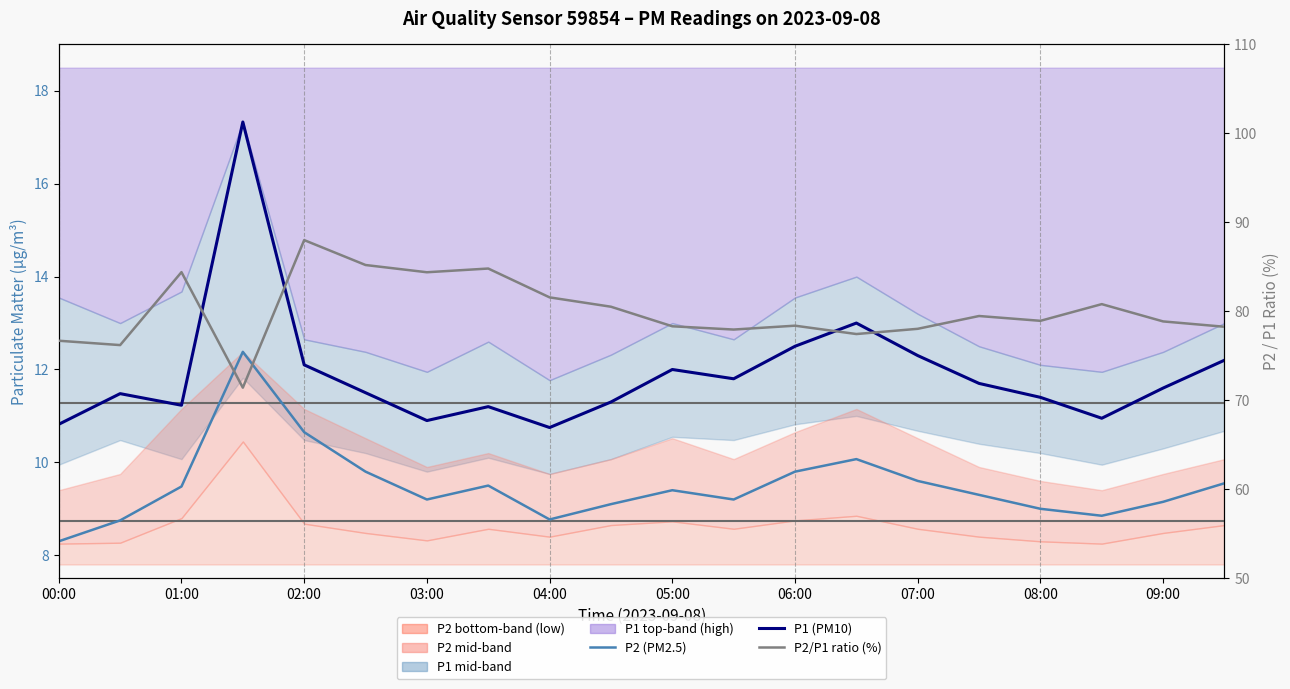

True or false: P1 (PM10) and P2 (PM2.5) cross at least once.

False